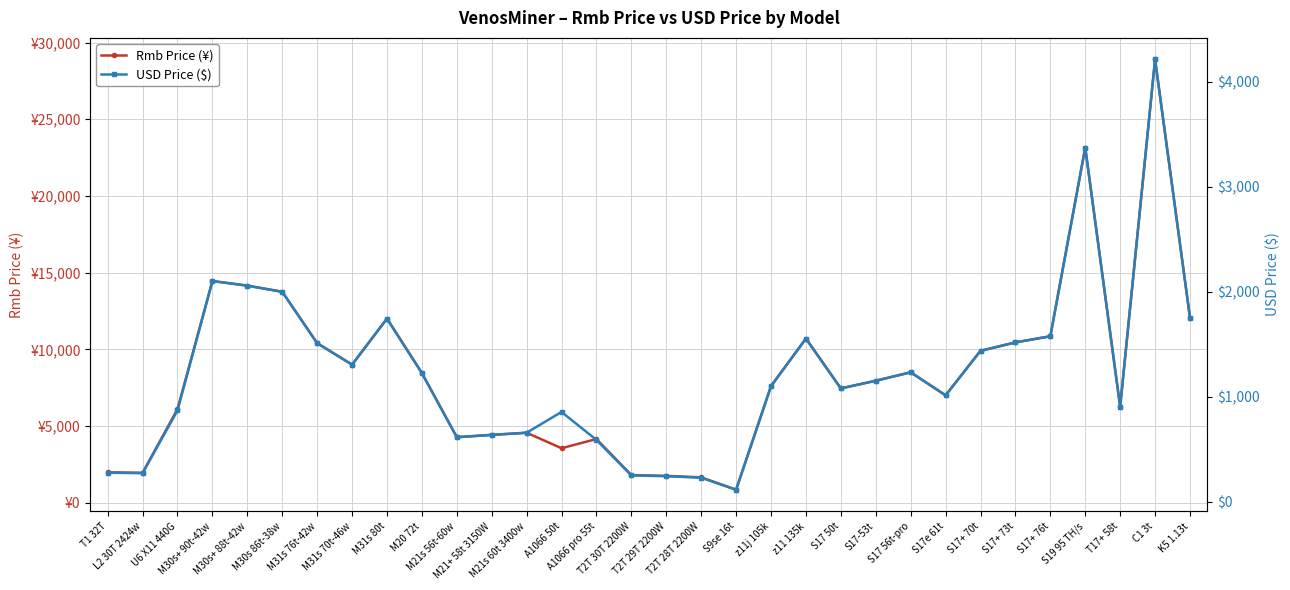

Rank the series by their average value, from highest to lowest.

Rmb Price (¥), USD Price ($)